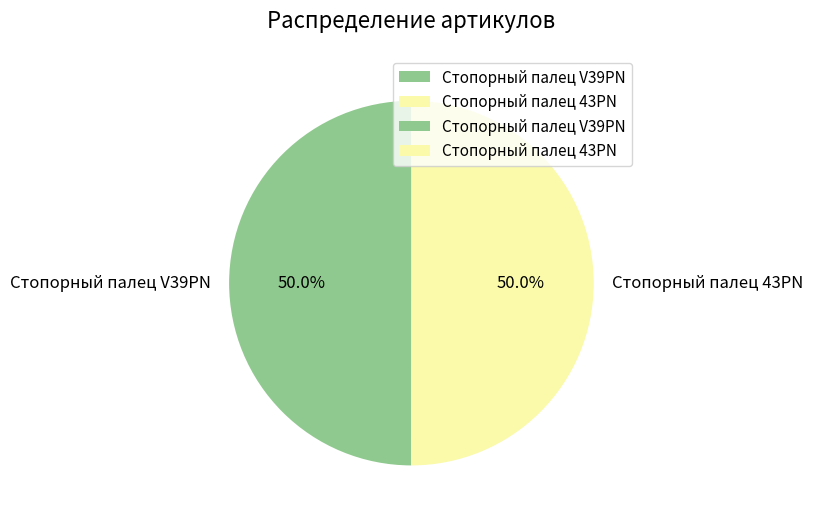

What percentage is the Стопорный палец 43PN slice, to the nearest percent?

50%